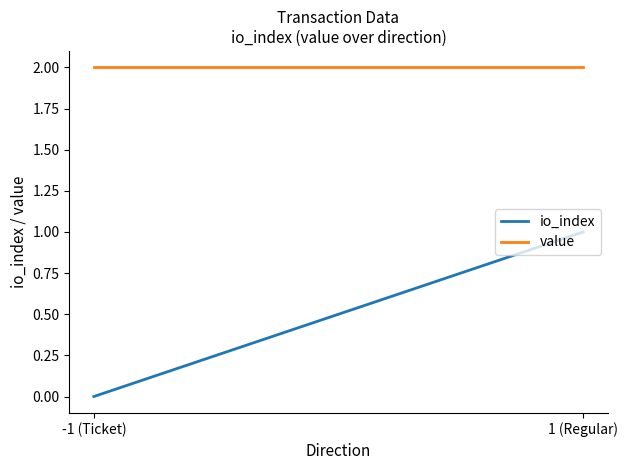

Reading left to right, what are all the values shown in this chart?

io_index: 0.0	1.0
value: 2.0	2.0